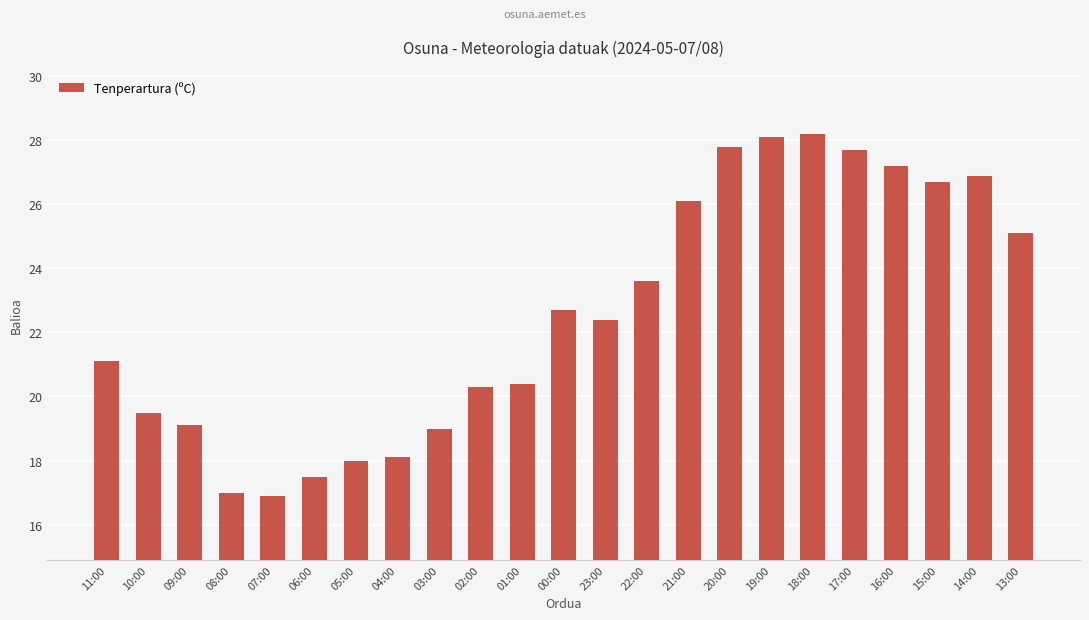

What is the difference between the maximum and second lowest values?

11.2